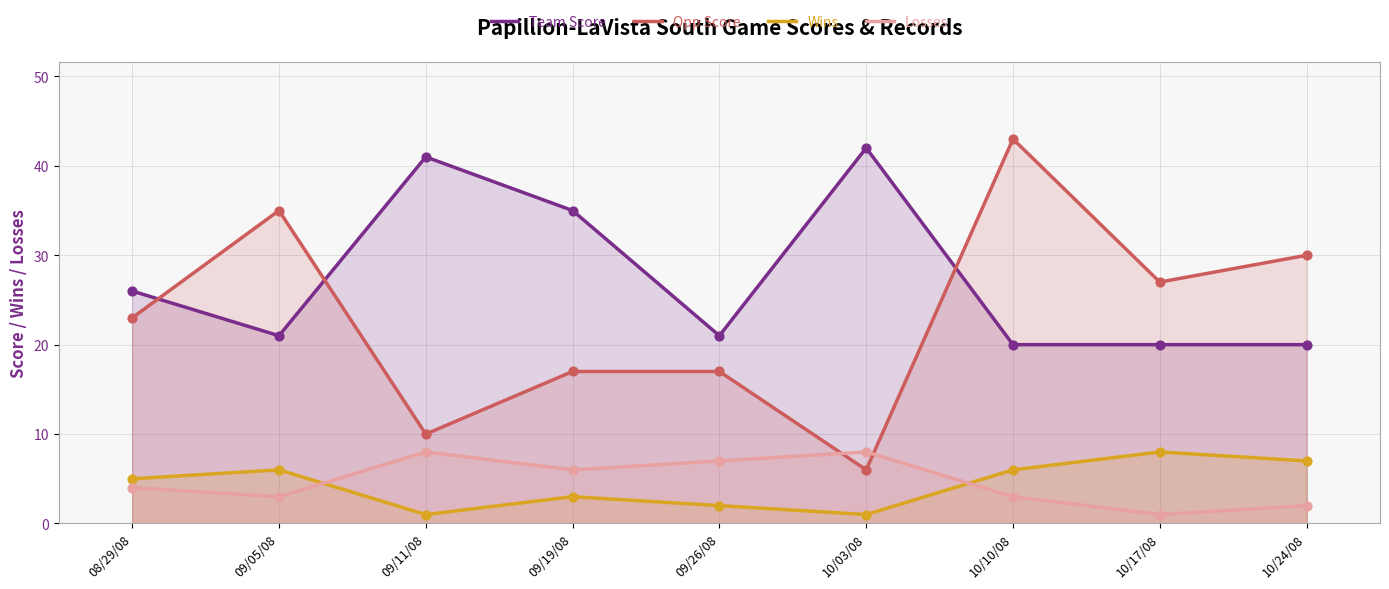

What are all the series names shown in the legend?

Team Score, Opp Score, Wins, Losses